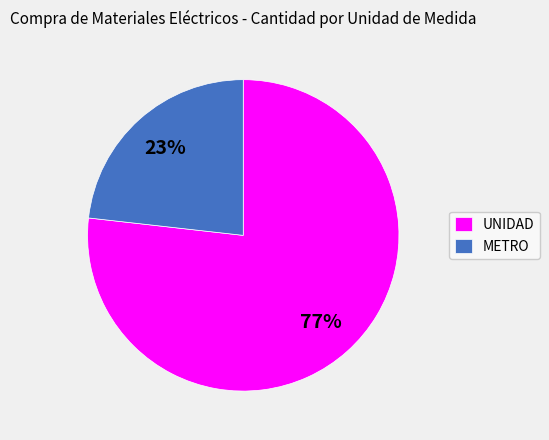

To the nearest percent, what is the average slice percentage?

50%